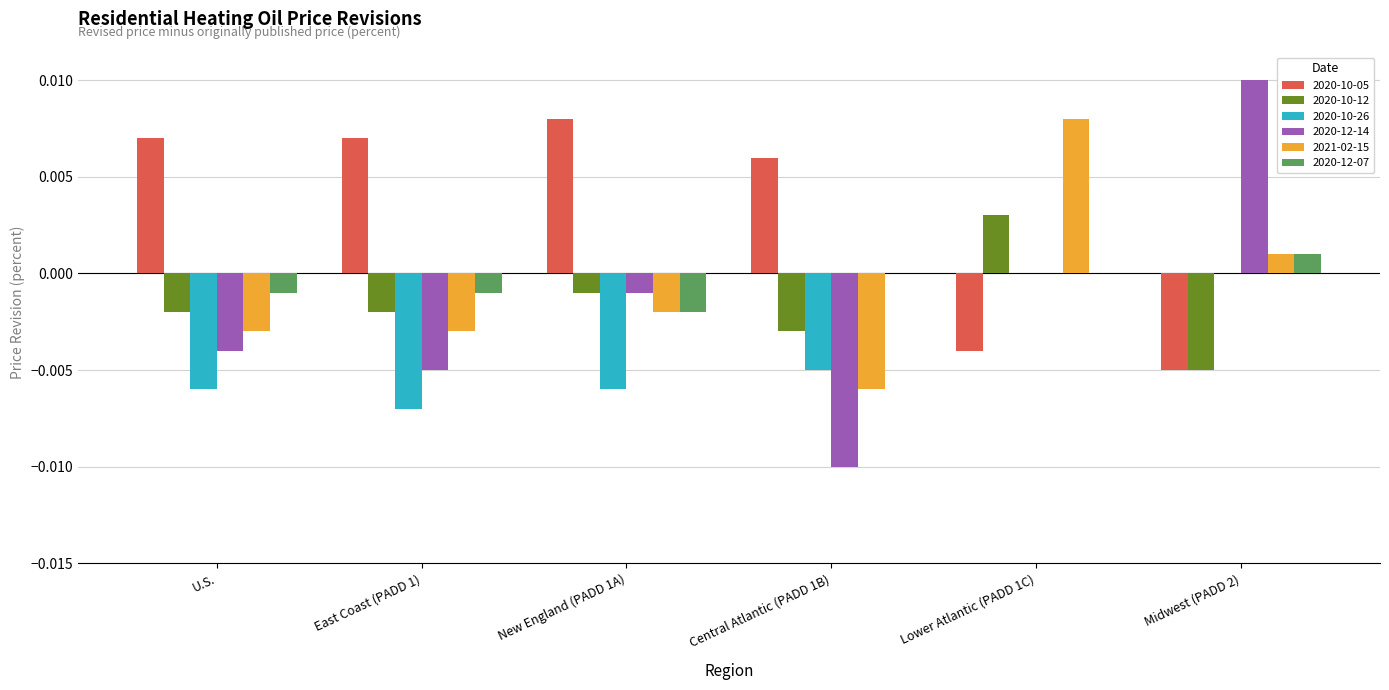

Which series has the largest total across all categories?

2020-10-05